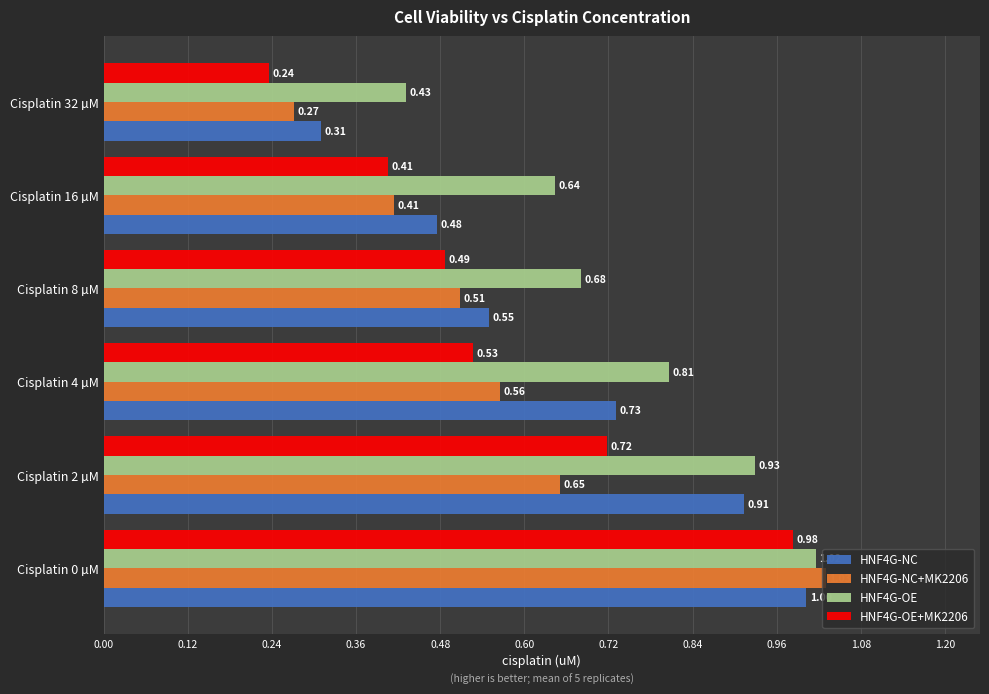

What are all the series names shown in the legend?

HNF4G-NC, HNF4G-NC+MK2206, HNF4G-OE, HNF4G-OE+MK2206